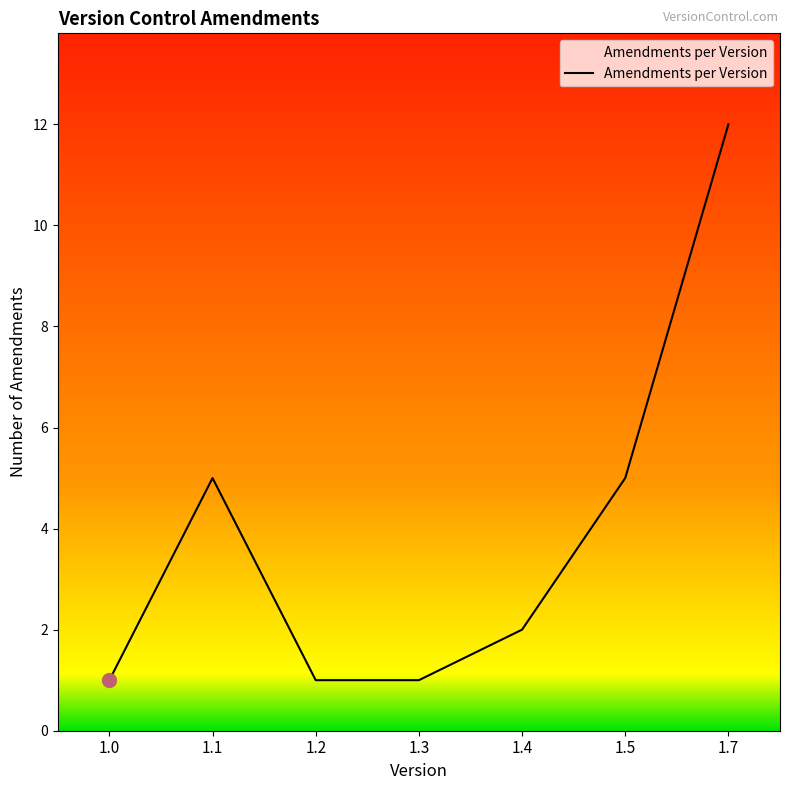

What is the sum of the values at 1.5 and 1.7?

17